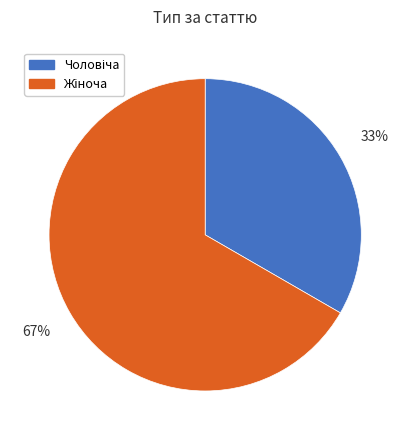

To the nearest percent, what is the average slice percentage?

50%